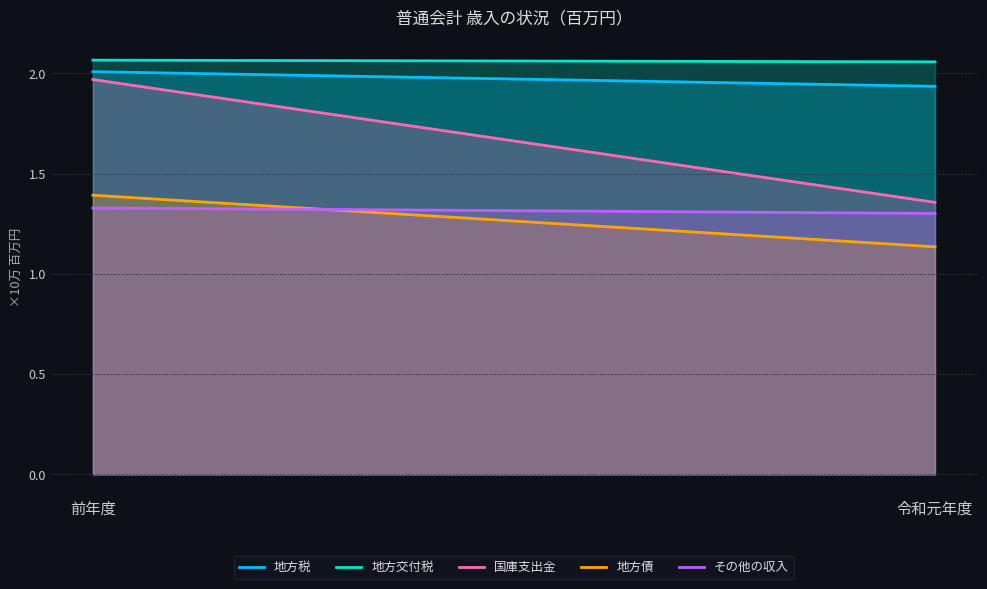

What position from the right is 令和元年度?

1